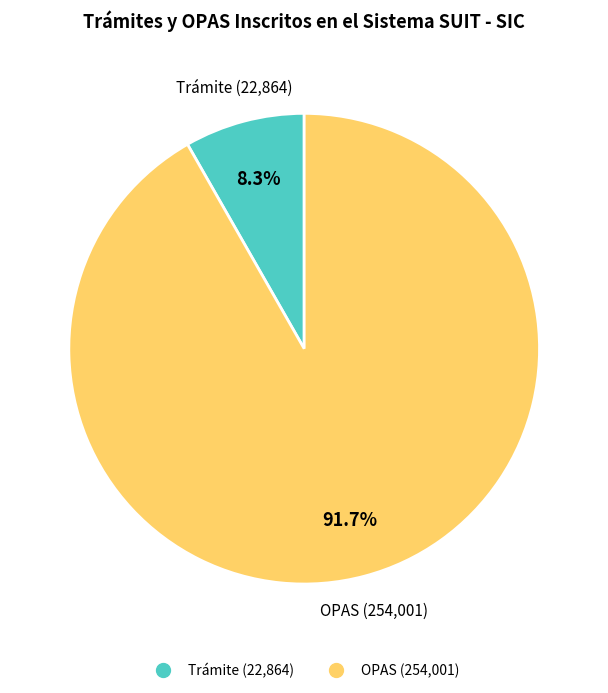

To the nearest percent, what portion does OPAS represent?

92%